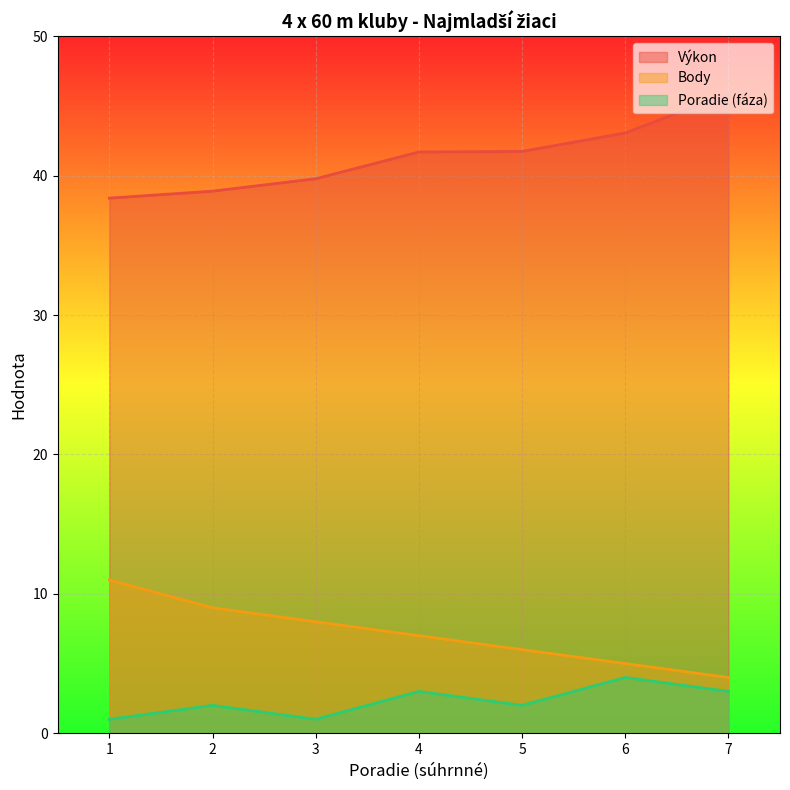

What is the difference between the highest and lowest values at 2?

36.9